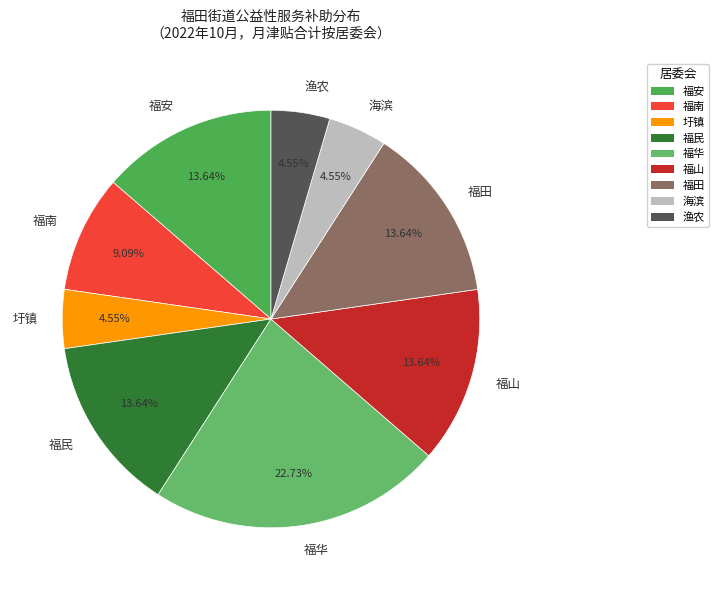

Is there any slice that represents more than half of the pie?

No